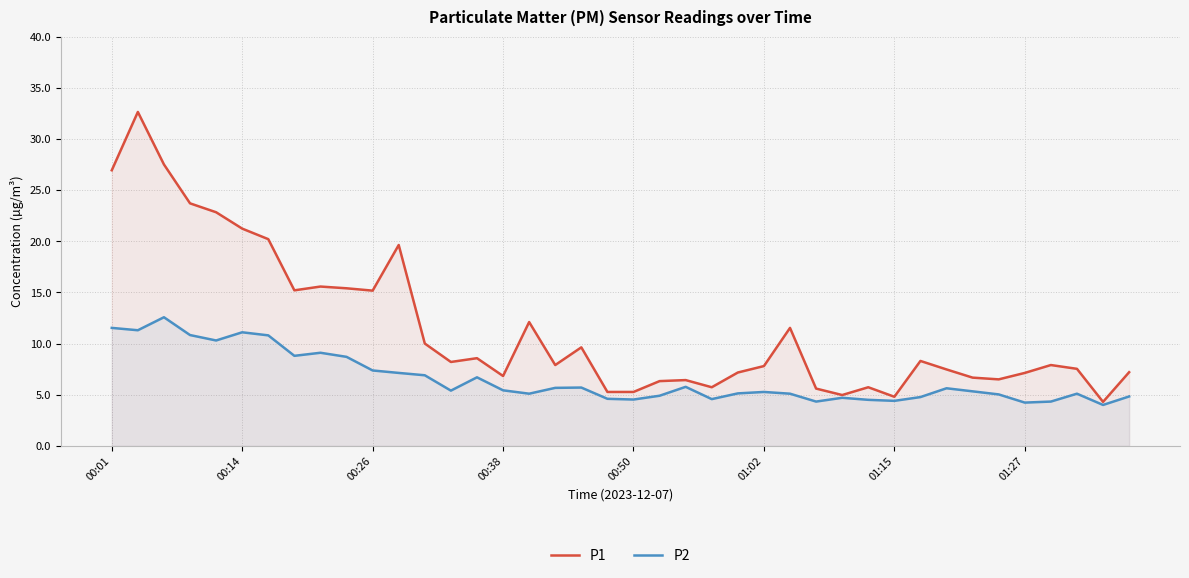

What value does the P2 series have at 27?

4.3